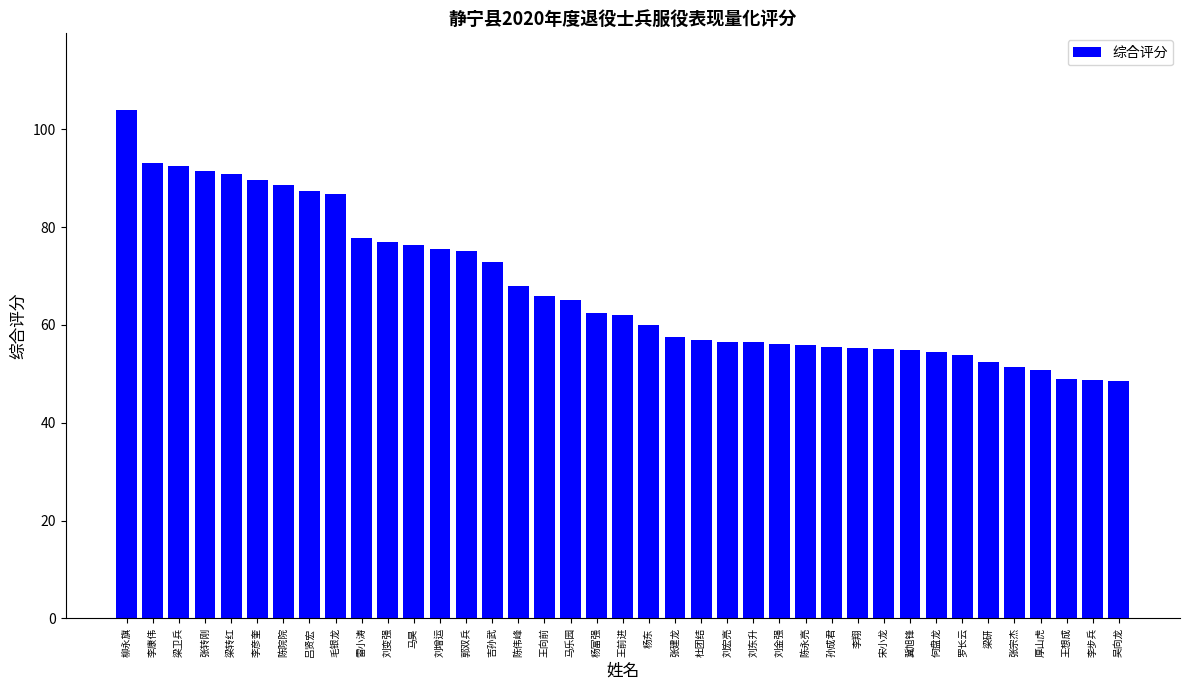

What is the value of the 13th bar from the left?

75.5